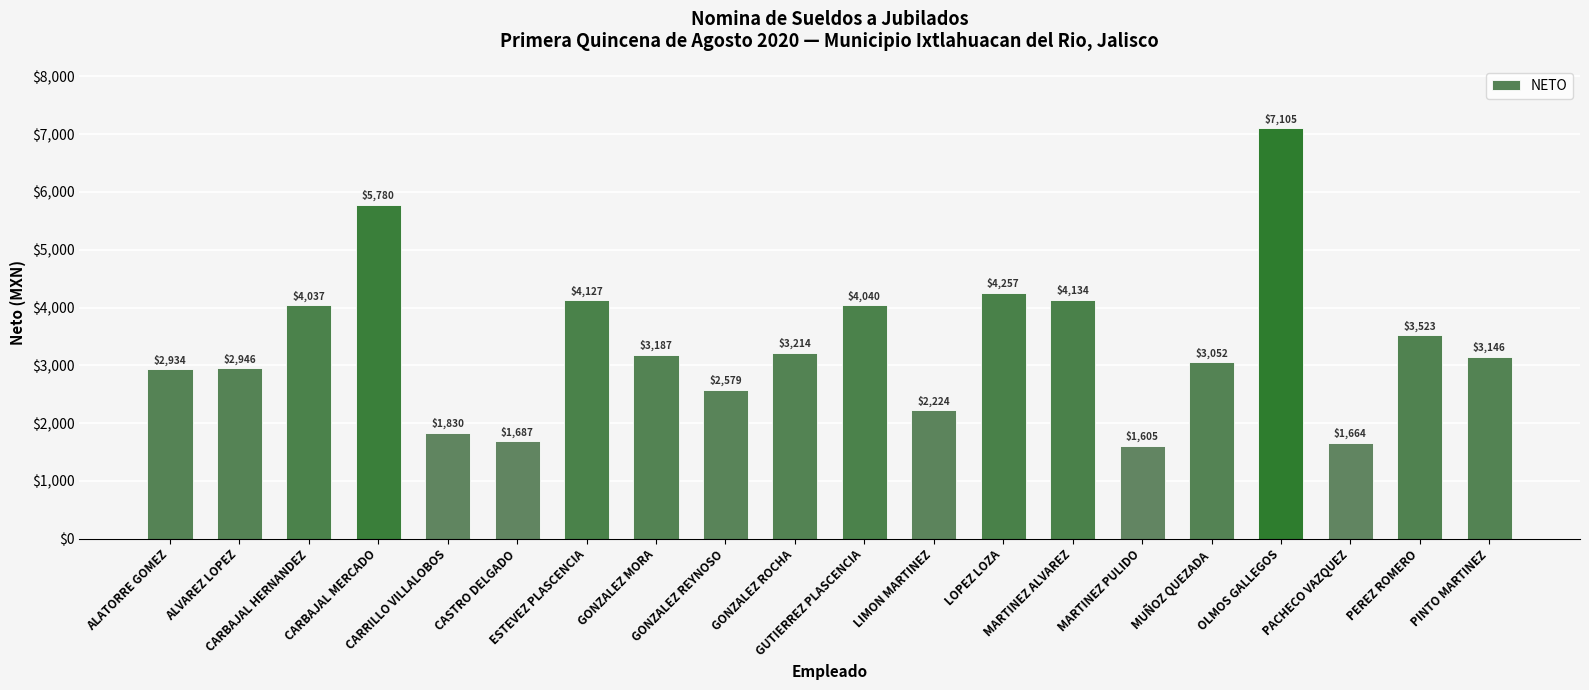

What is the minimum value shown in the chart?

1605.0